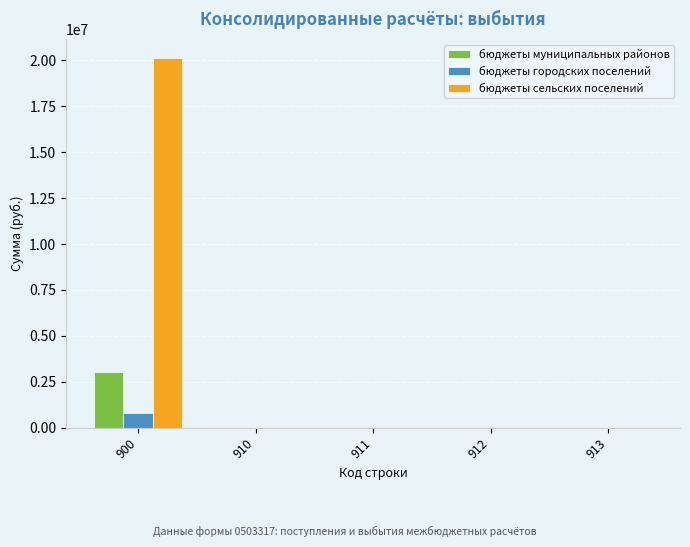

Between 900 and 911, which series saw the biggest shift?

бюджеты сельских поселений